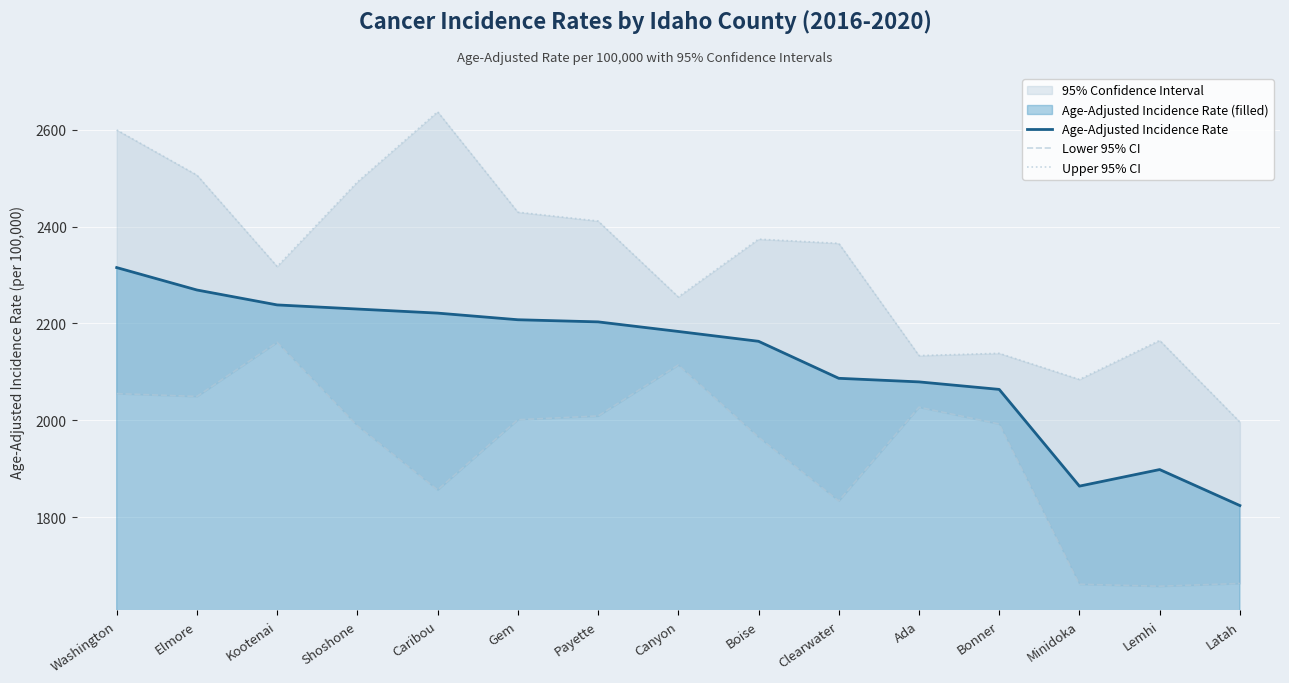

True or false: Upper 95% CI and Age-Adjusted Incidence Rate intersect in this chart.

False